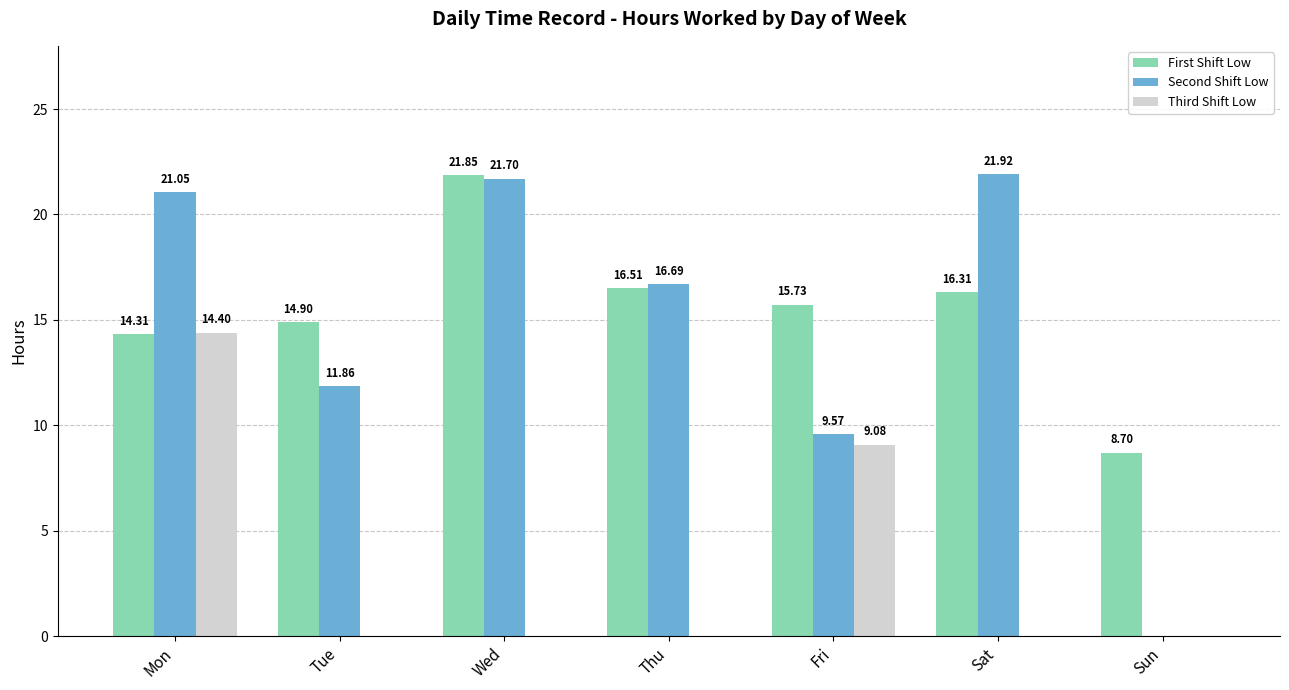

What is the total value across all series at Sat?

38.2